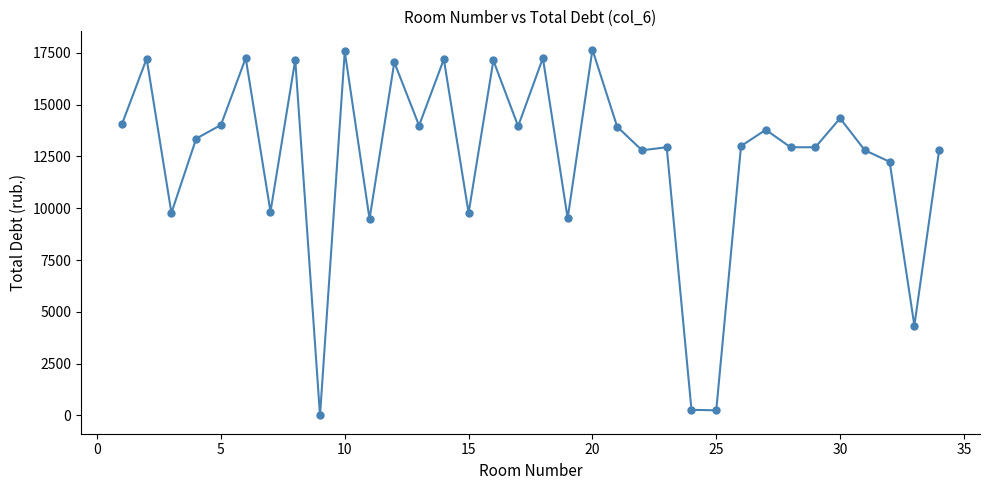

What is the average value?

12427.6